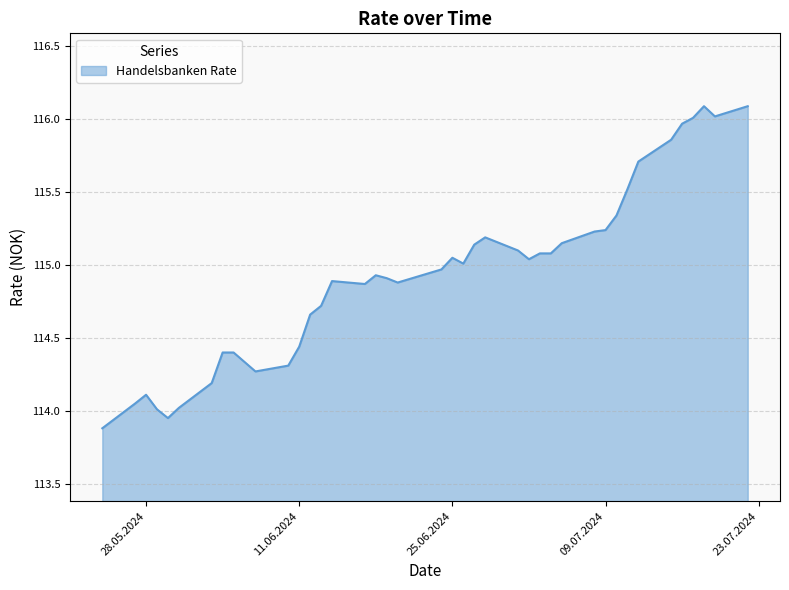

What is the greatest value displayed?

116.1